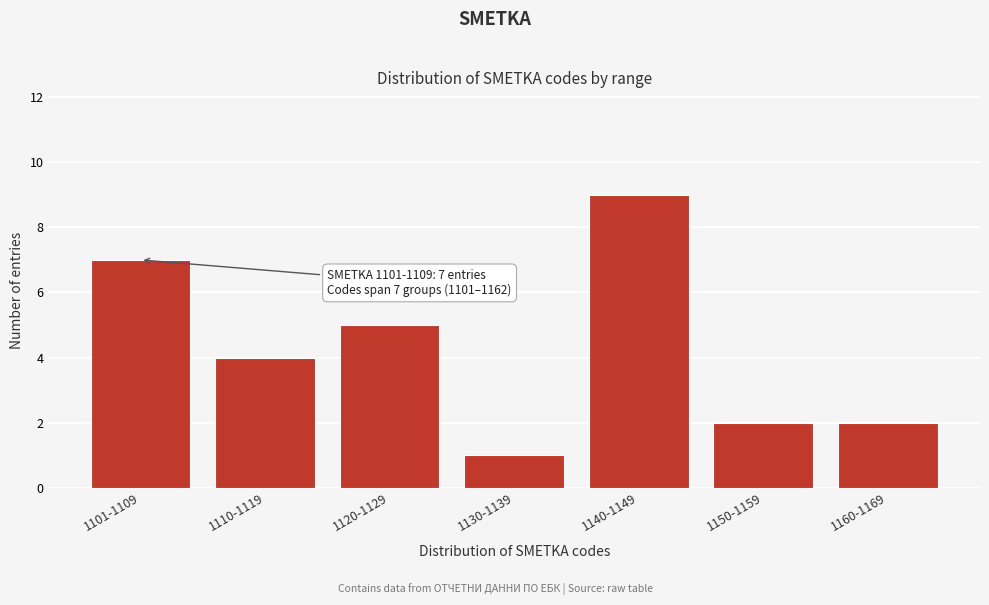

Reading right to left, what are all the values shown in this chart?

1160-1169=2	1150-1159=2	1140-1149=9	1130-1139=1	1120-1129=5	1110-1119=4	1101-1109=7